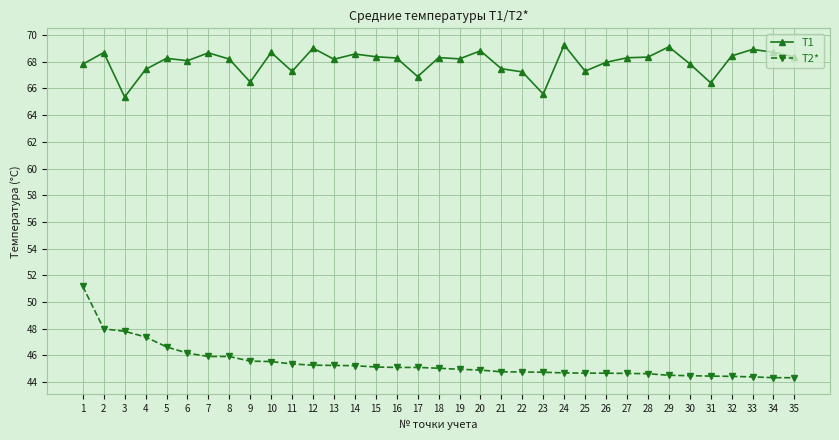

Which series changed the most between 17 and 20?

T1